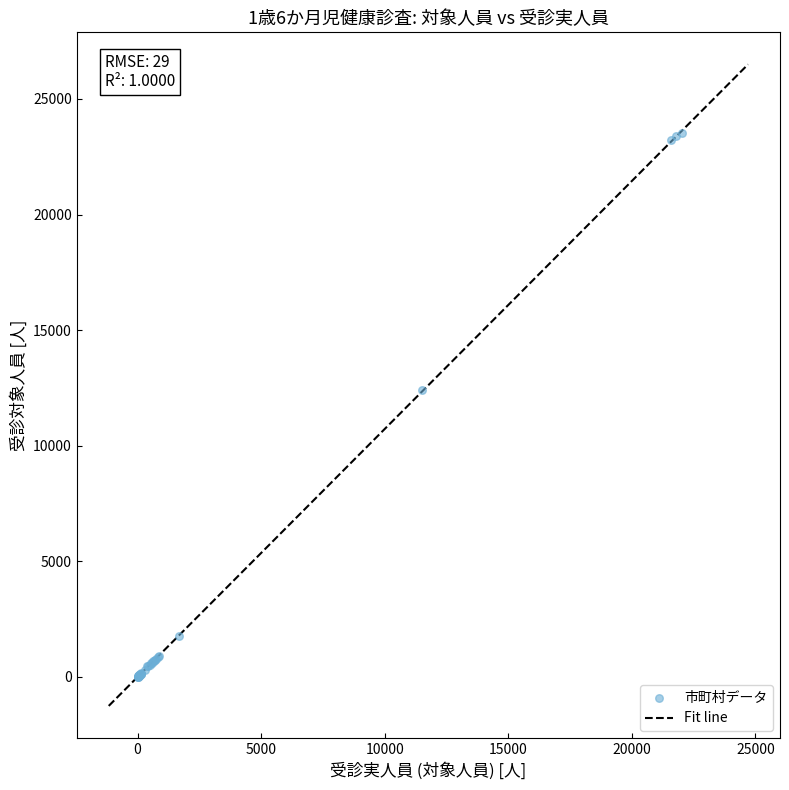

What Y value in the scatter plot is closest to 11768?

12396